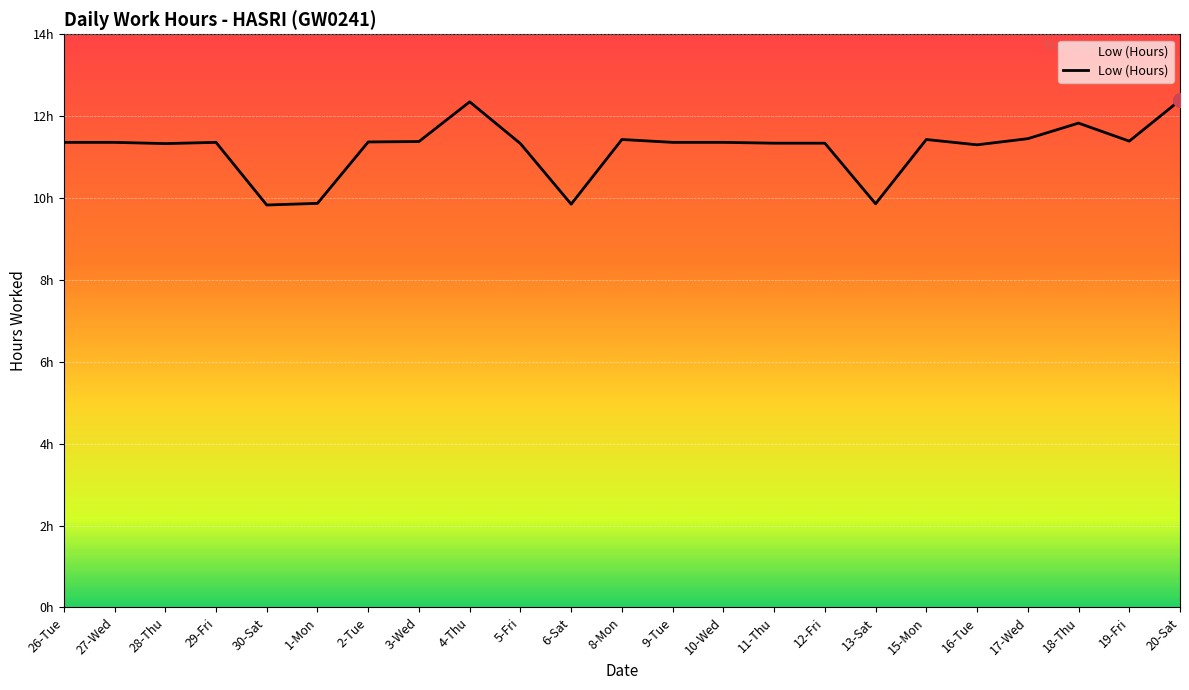

Which label corresponds to the largest value in the chart?

20-Sat